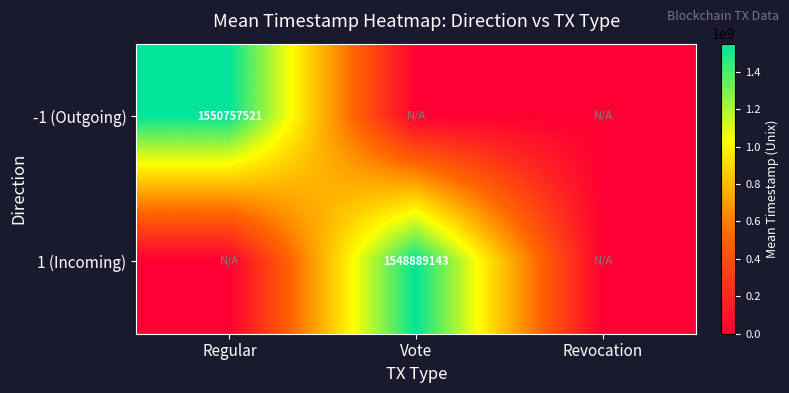

Is it true that -1 (Outgoing) equals 1047341626 at Regular?

False